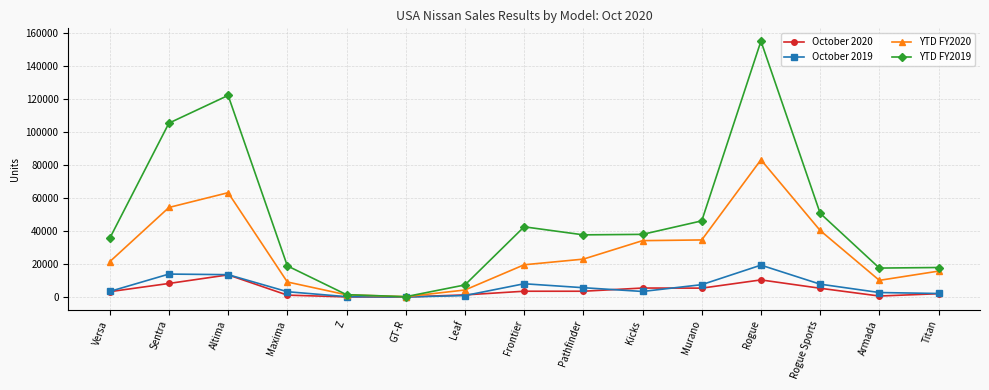

What is the spread (max minus min) of values at Sentra?

97038